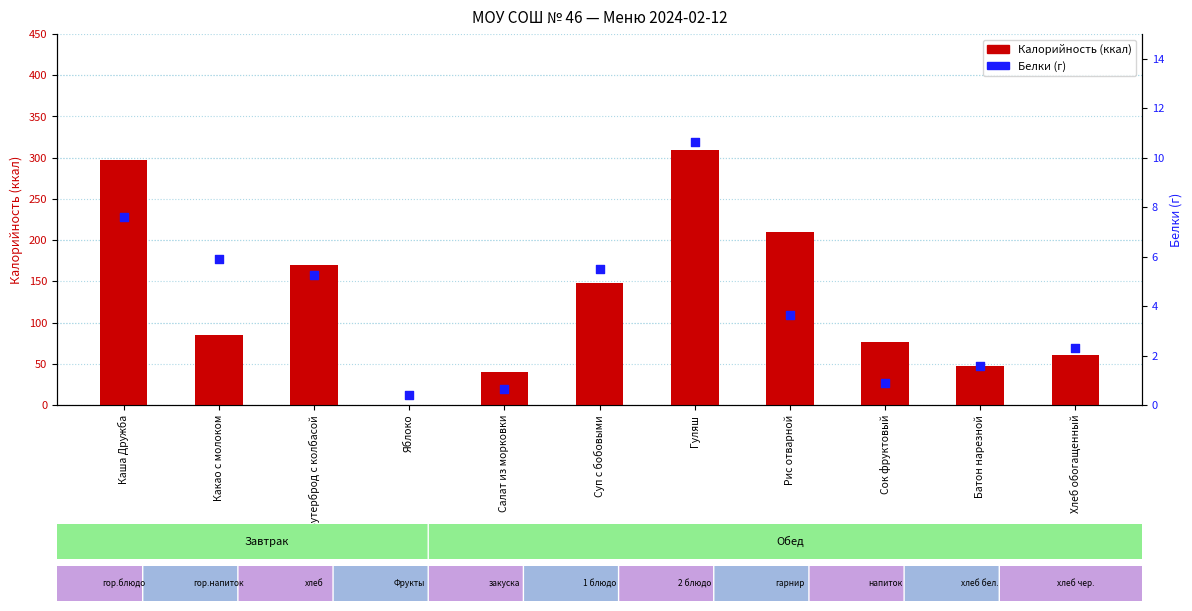

At how many categories does at least one series exceed 195?

3